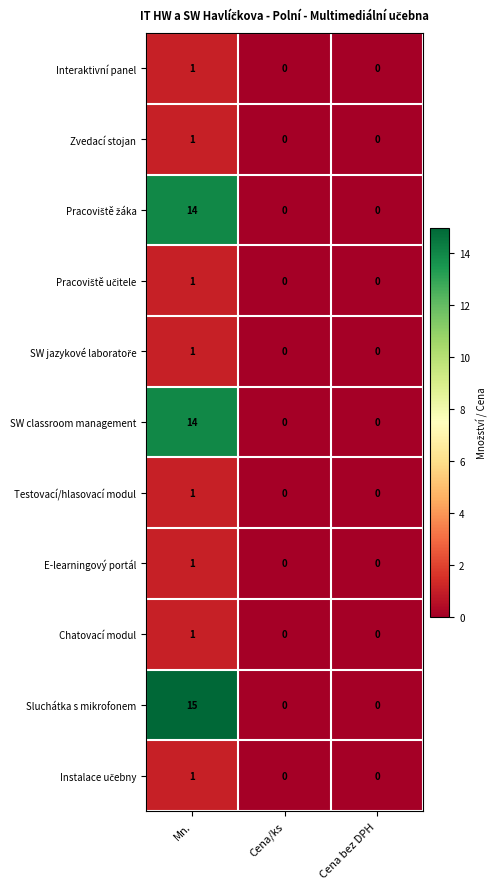

At which category does the chart reach its peak across all series?

Mn.